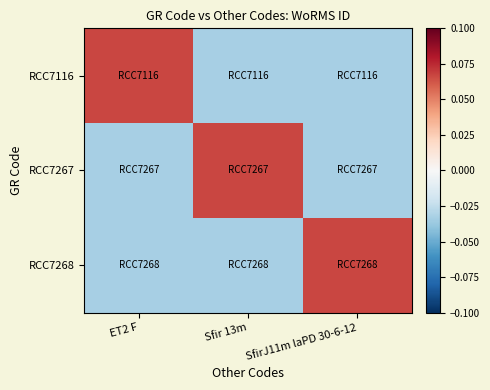

Between ET2 F and SfirJ11m laPD 30-6-12, which is larger?

ET2 F